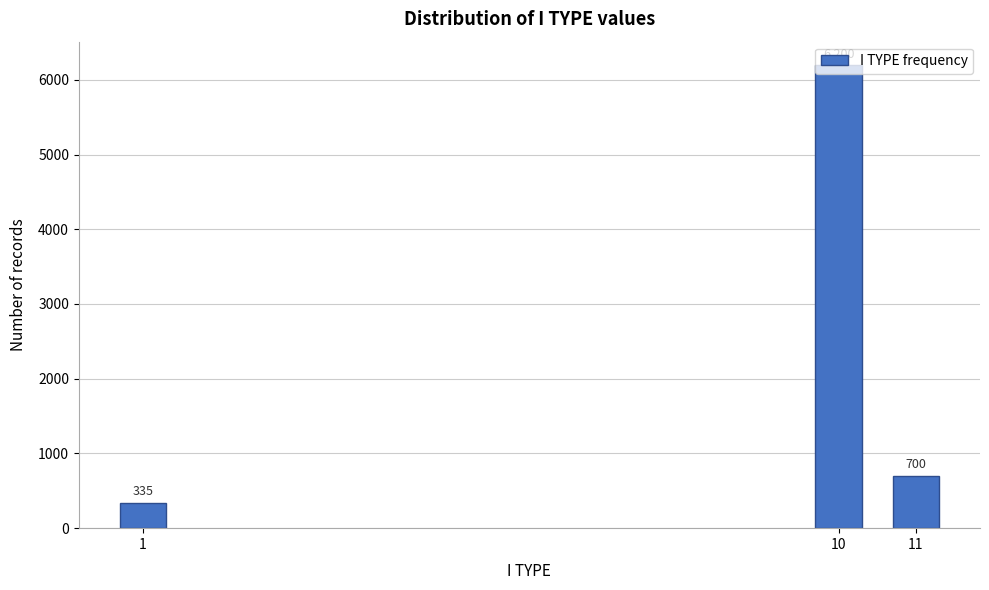

Rank the categories by value from highest to lowest.

10, 11, 1